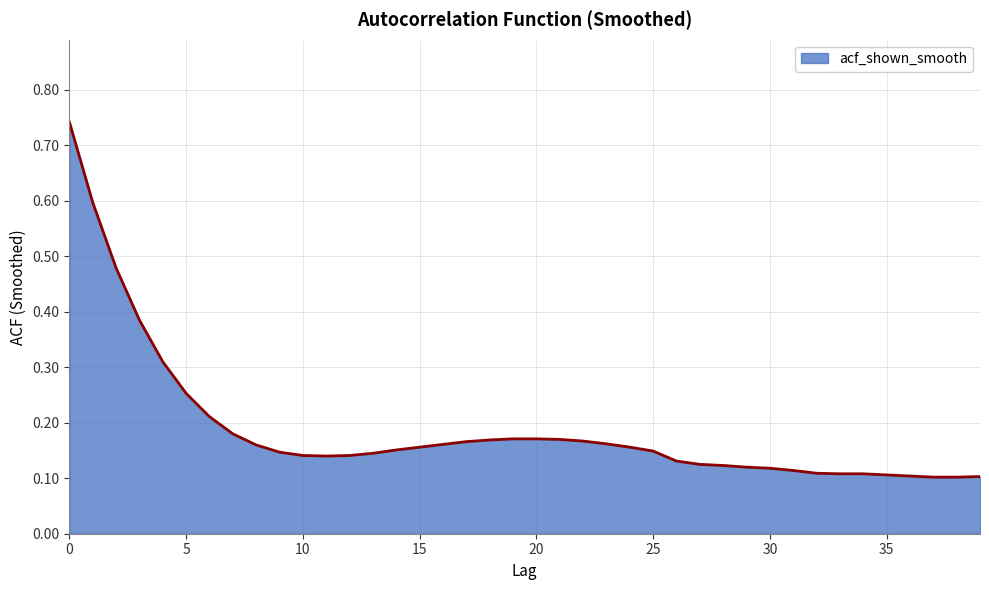

What is the difference between the maximum and minimum values?

0.6